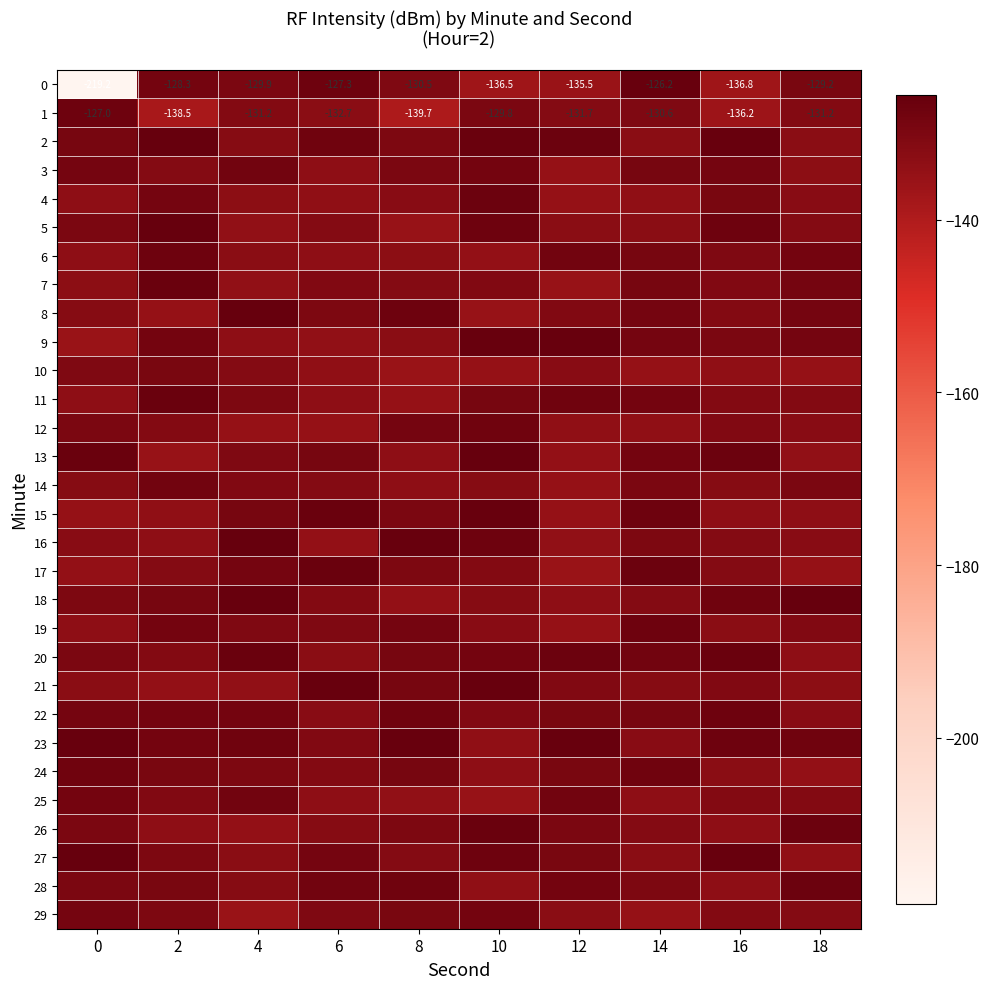

Which series has the largest range (max minus min)?

row_0